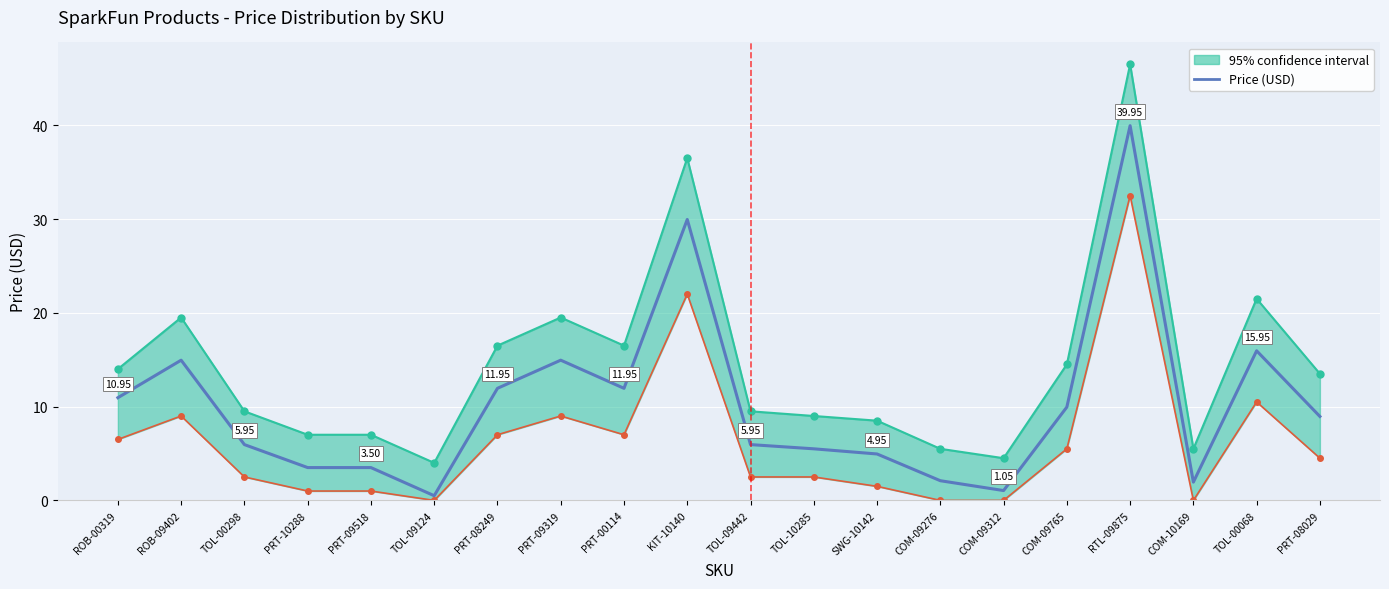

What is the difference between the maximum and minimum values?

39.5